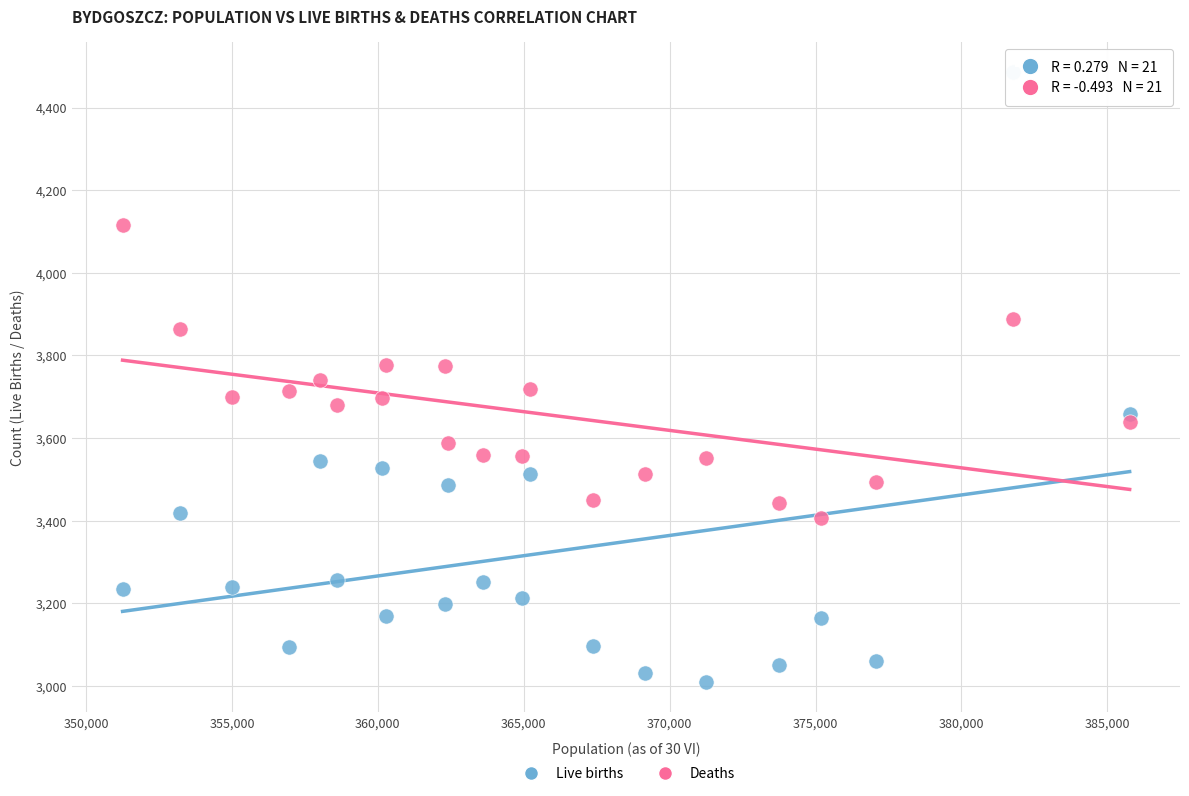

Which series contains the lowest Y value?

Live births